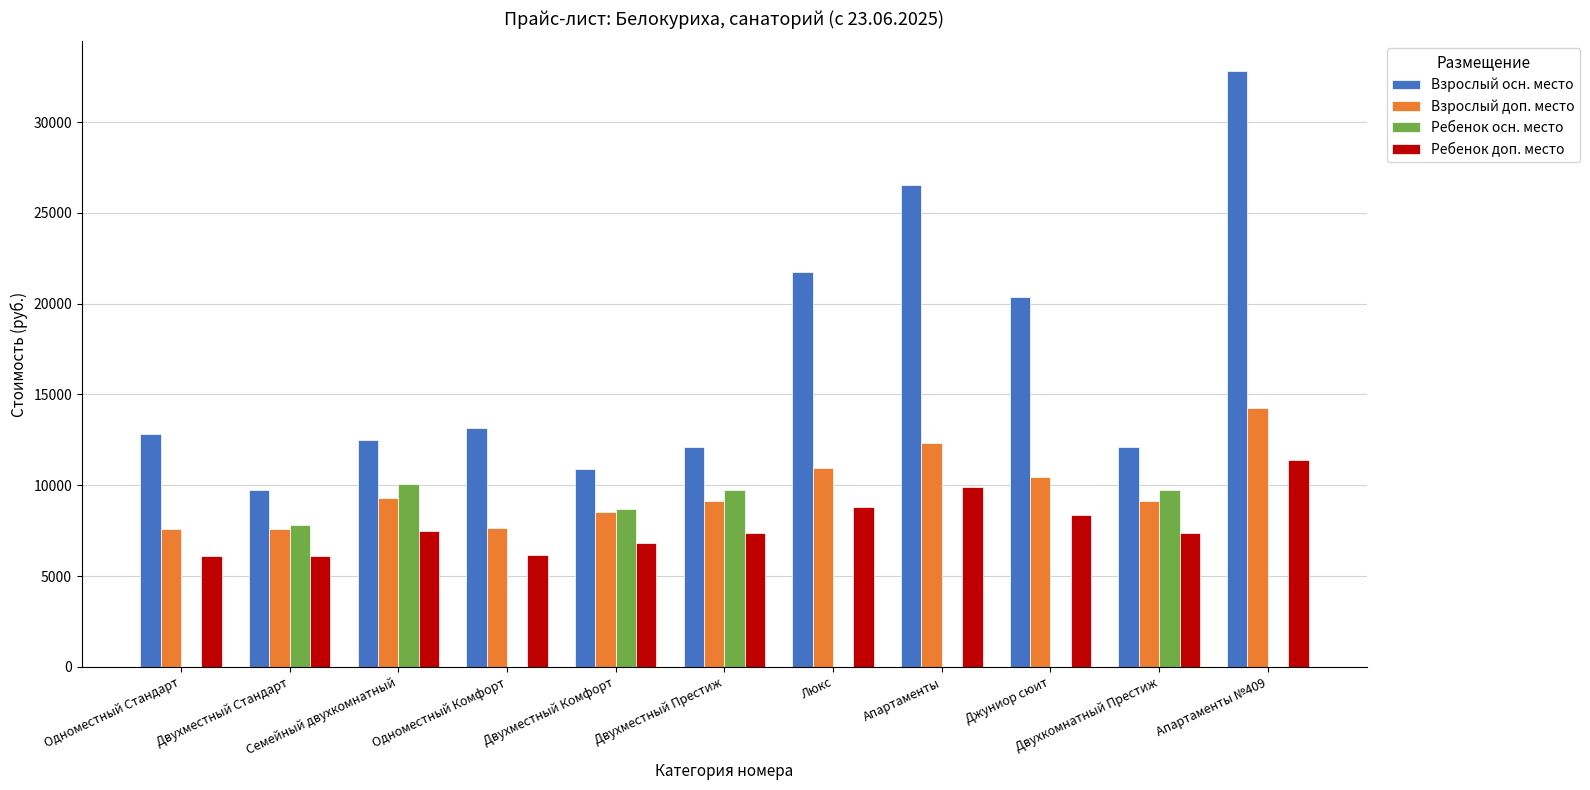

What is the sum of all Взрослый осн. место values?

184770